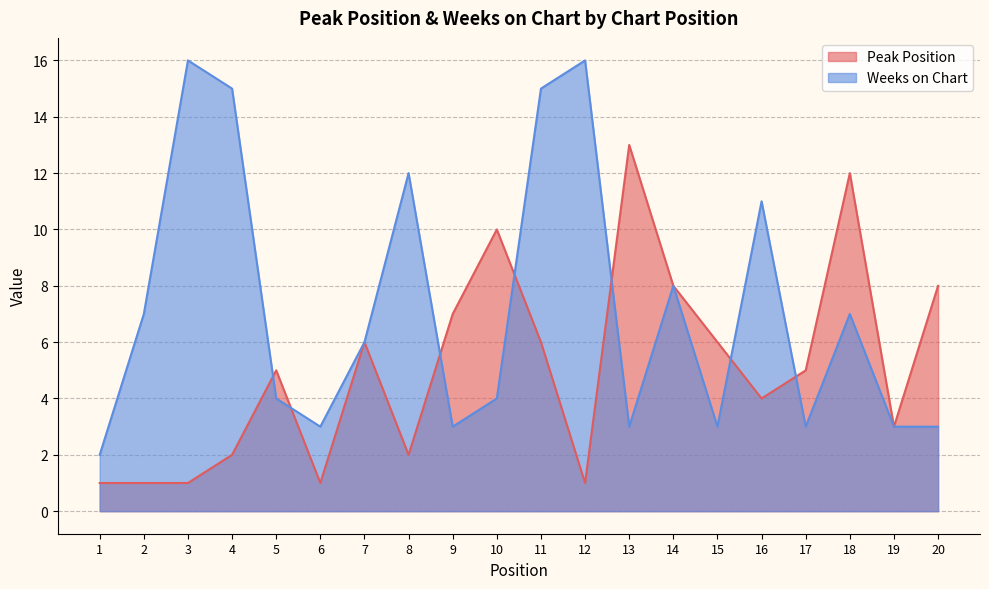

At 3, list the series in order from smallest to largest.

Peak Position, Weeks on Chart